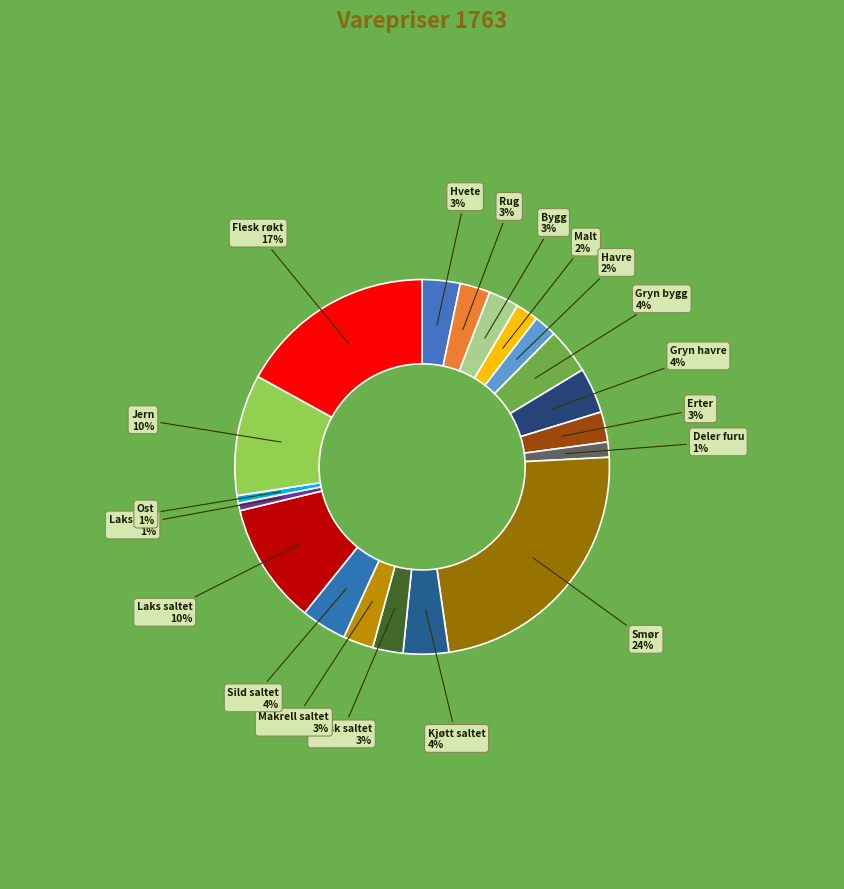

To the nearest percent, what percentage of the pie is Havre?

2%